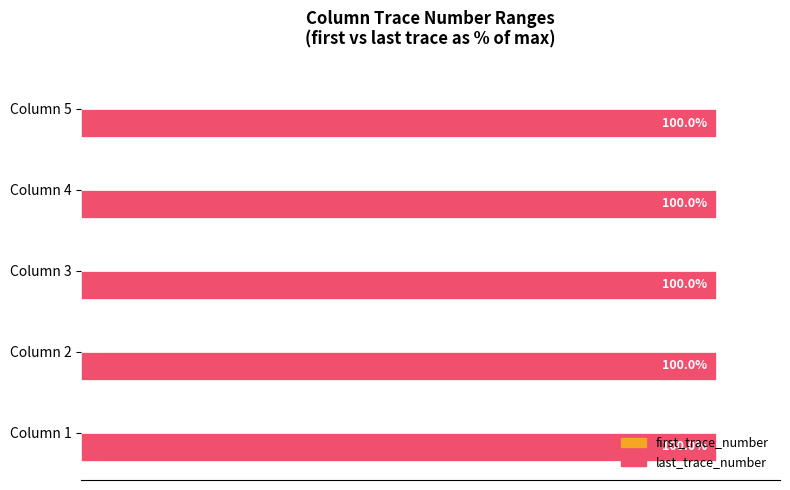

Which series has the largest total across all categories?

last_trace_number